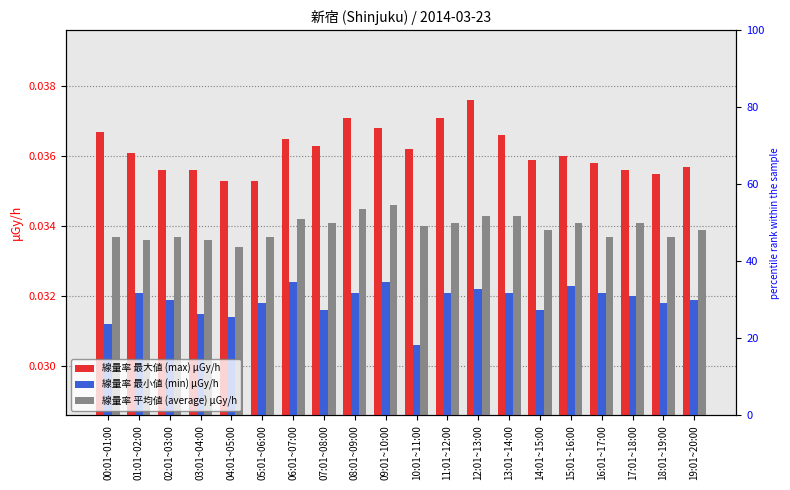

Between 12:01~13:00 and 15:01~16:00, which series saw the biggest shift?

線量率 最大値 (max) μGy/h